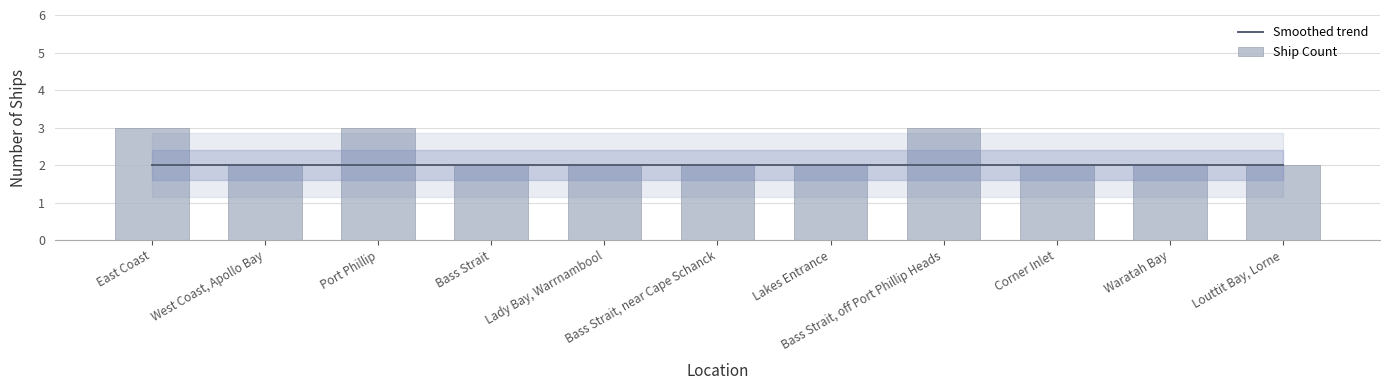

Are the bars horizontal?

No